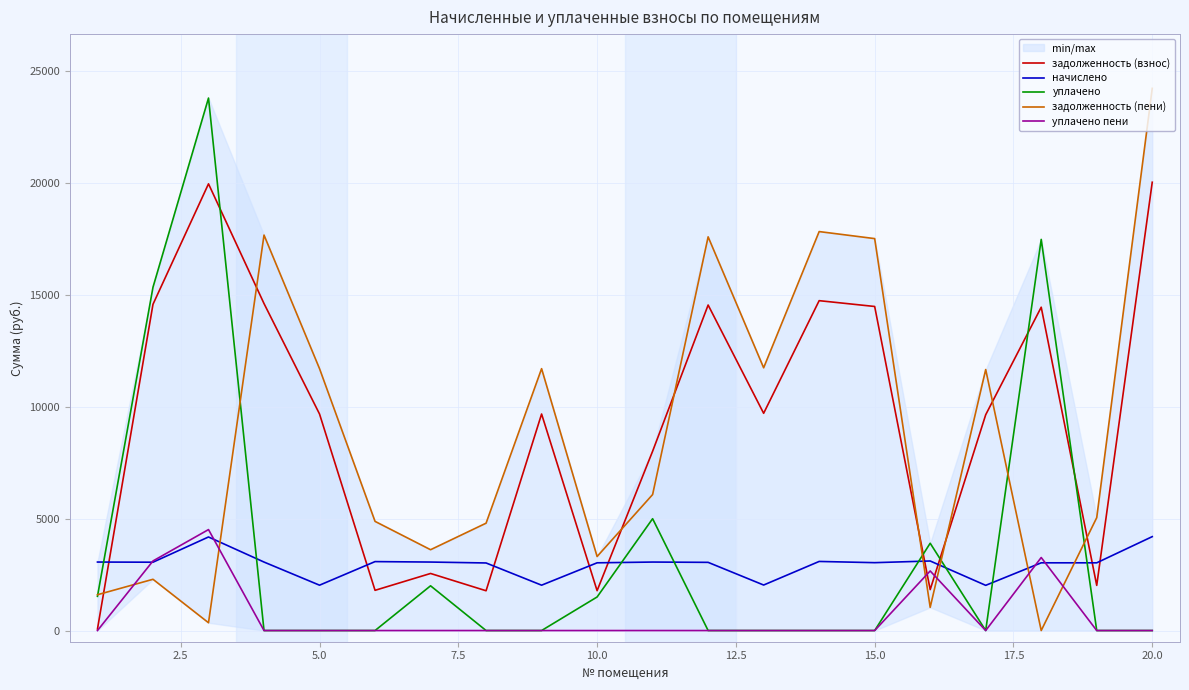

What is the maximum value for задолженность (пени)?

24240.7